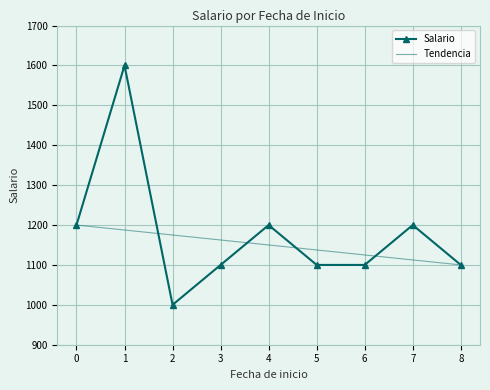

What is the difference between the maximum and minimum values?

600